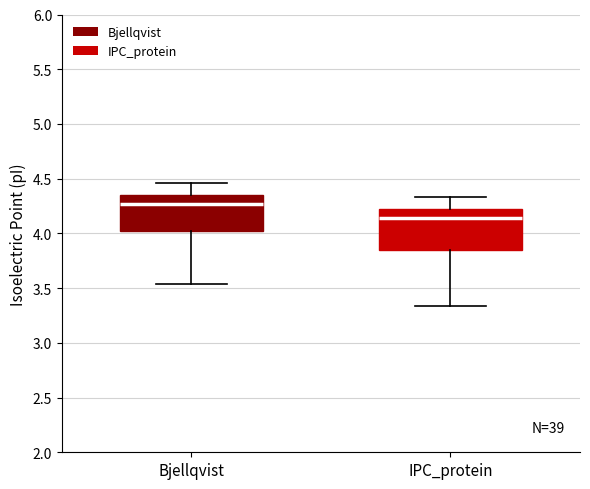

Reading left to right, transcribe this box plot: for each box, give where its median line is, the range the box spans, and where its two whiskers end, as read against the y-axis. The values are not printed on the chart, so give them approximately, as read against the axis.

Bjellqvist: median 4.25, box 4.00 to 4.35, whiskers 3.55 to 4.45
IPC_protein: median 4.15, box 3.85 to 4.20, whiskers 3.35 to 4.35